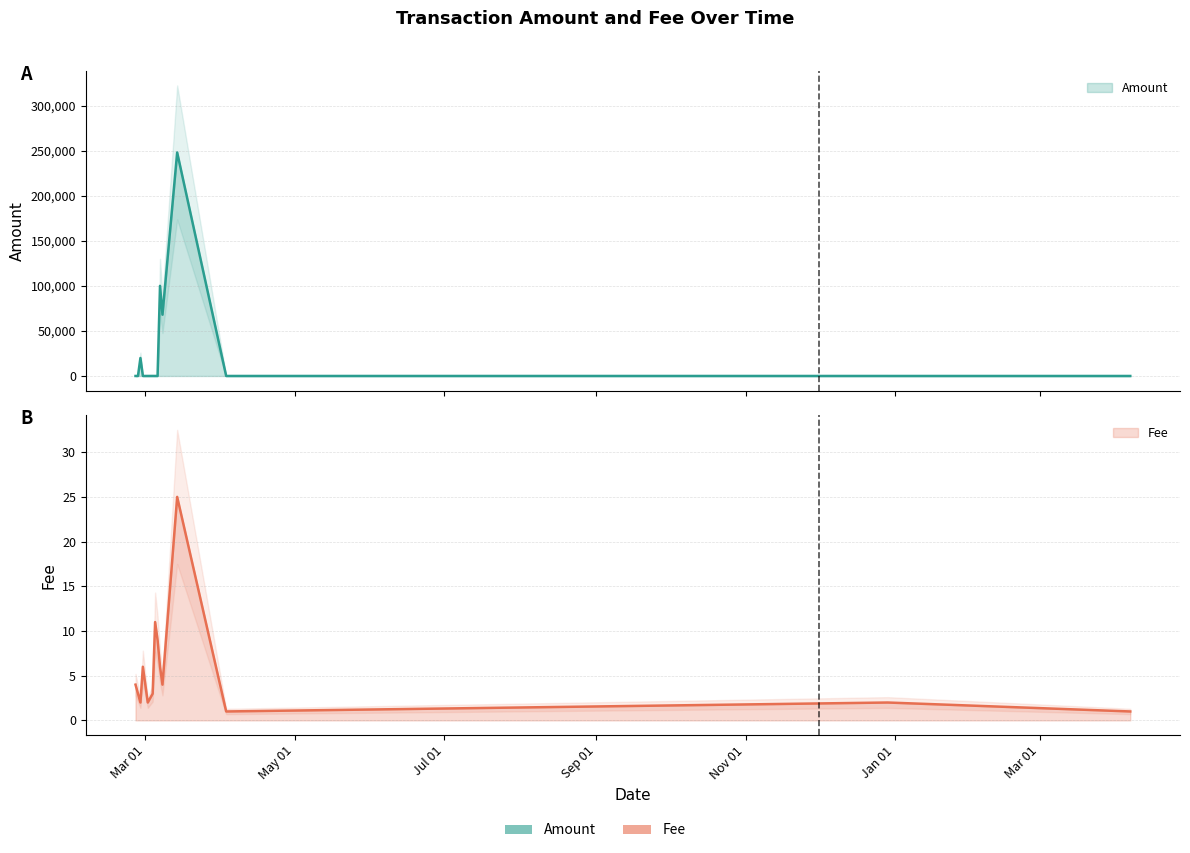

In Amount, how many points are lower than both neighbors (excluding endpoints)?

4